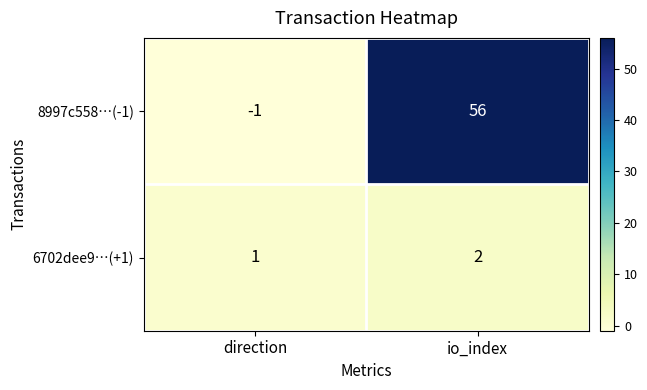

Which label corresponds to the smallest value in the chart?

direction